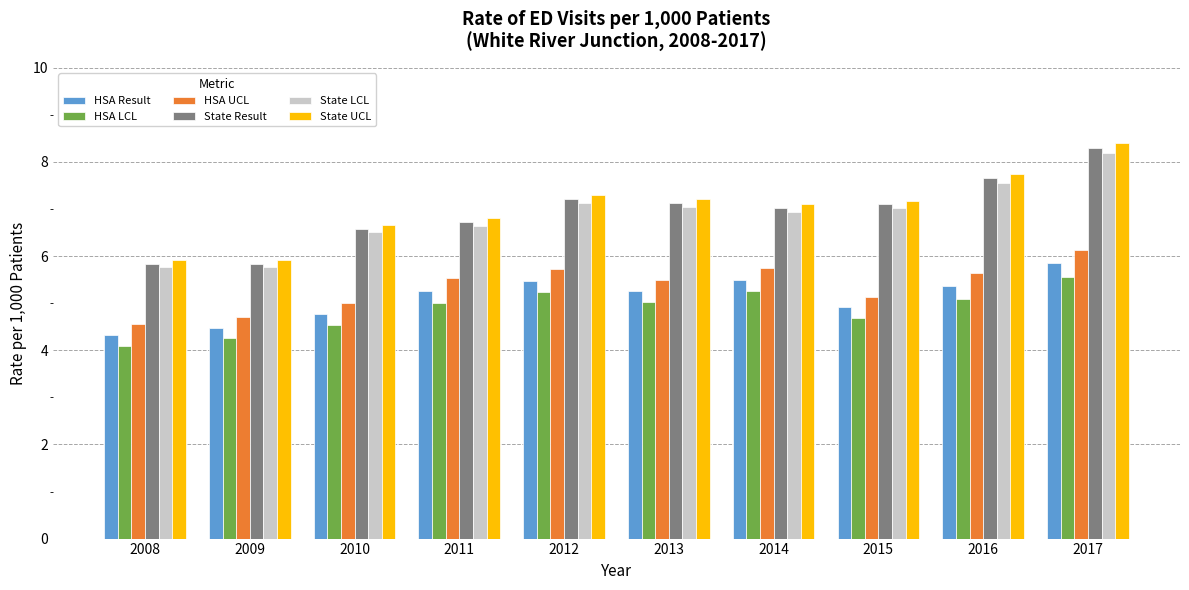

What value does the State LCL series have at 2008?

5.8